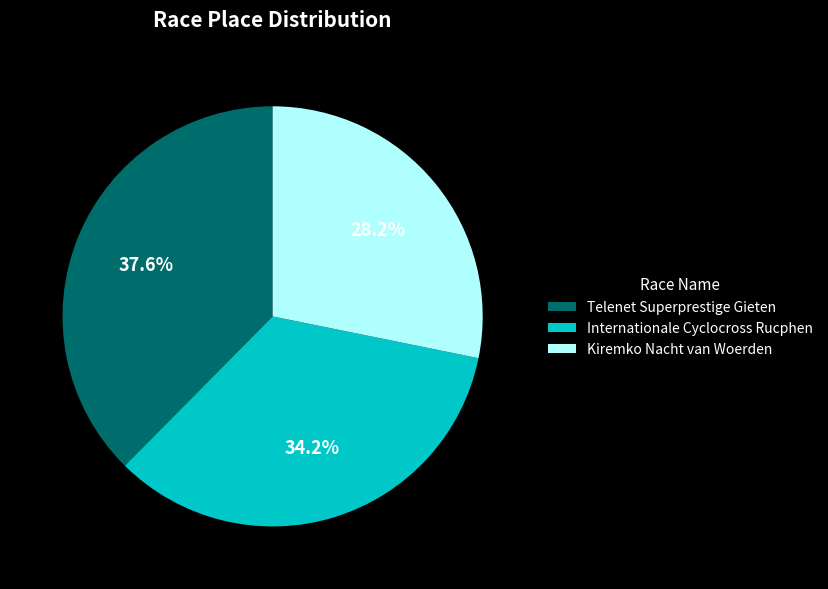

To the nearest percent, what is the average slice percentage?

33%